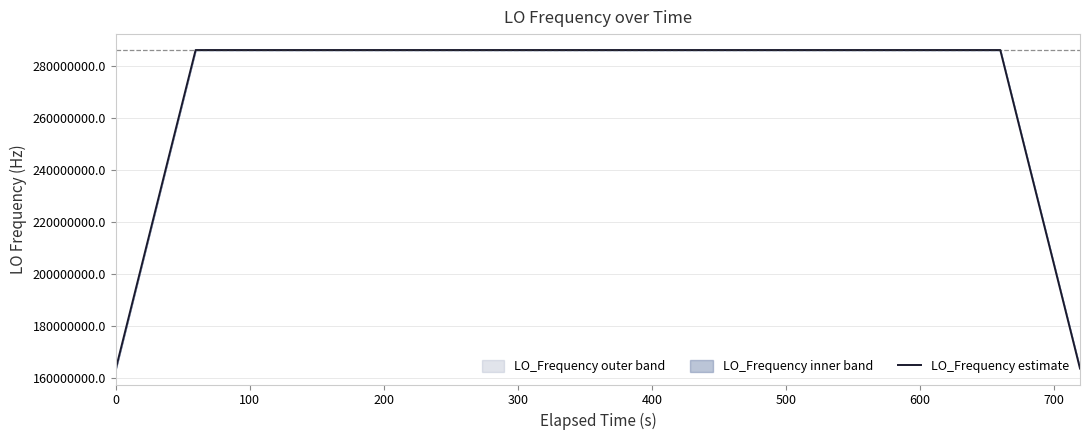

What is the greatest value displayed?

286047002.2